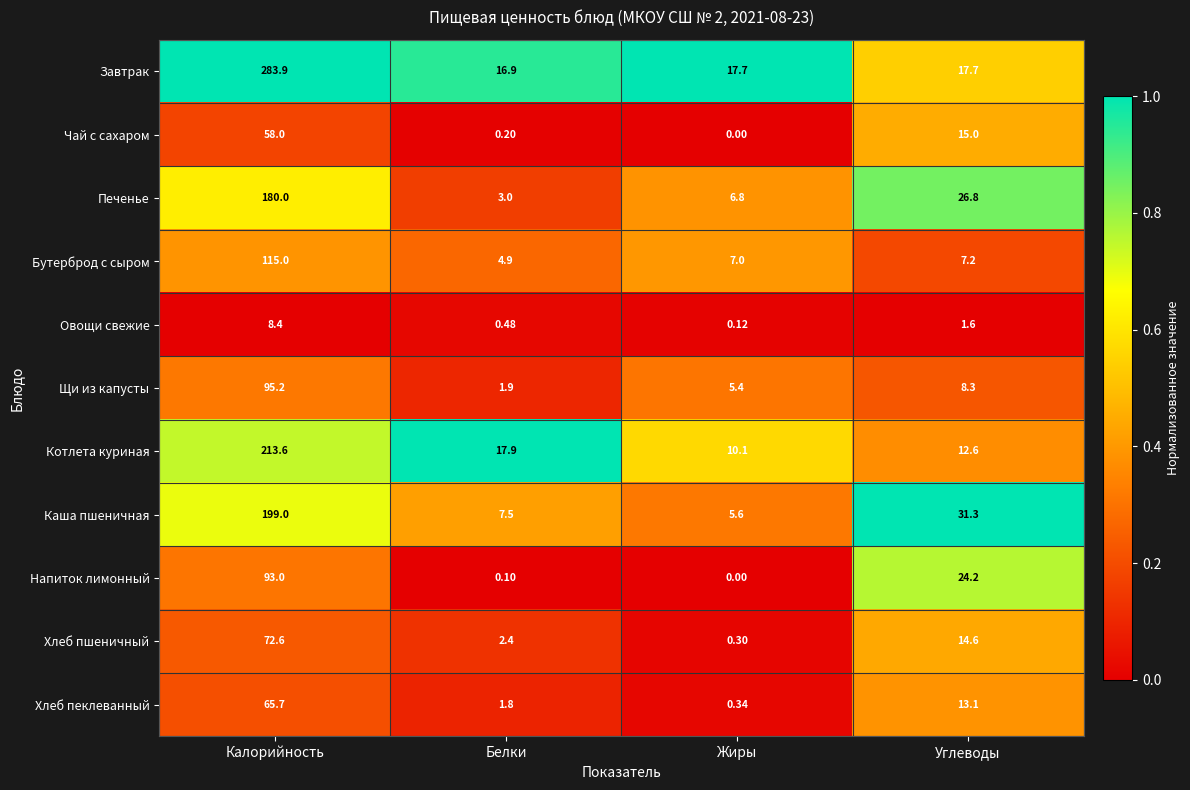

Which series changed the most between Калорийность and Жиры?

Завтрак